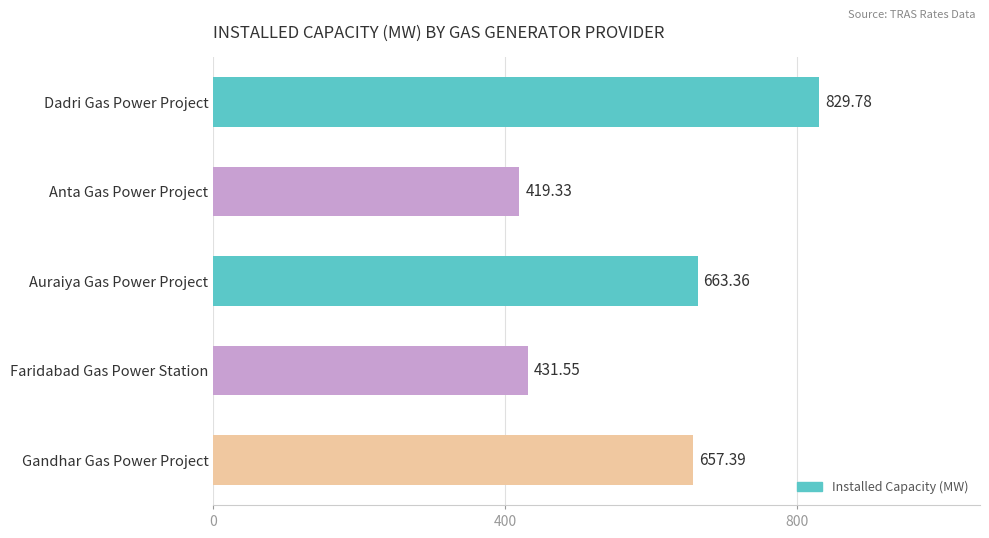

Are the bars grouped side by side (vs. stacked)?

No